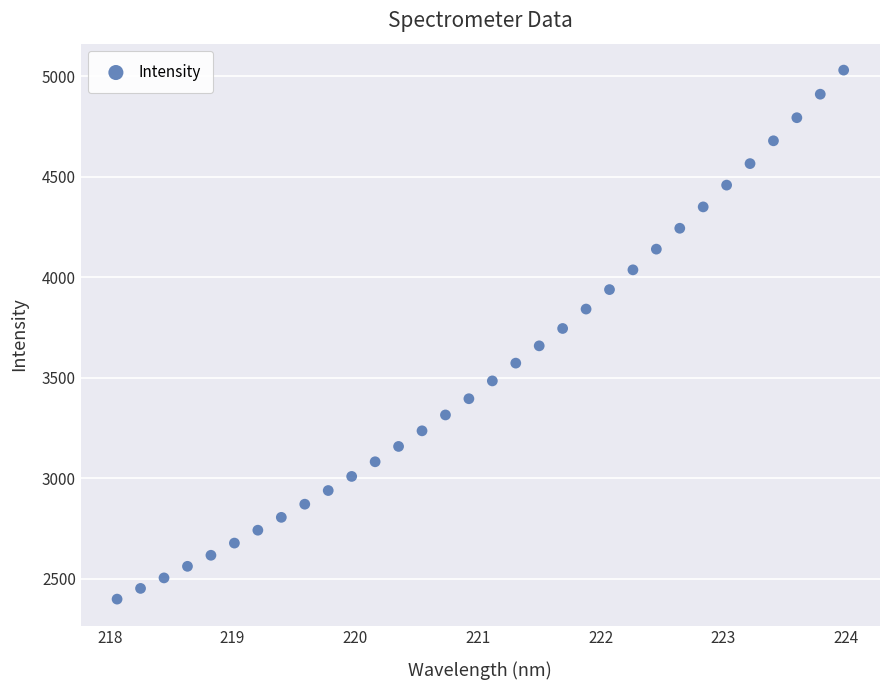

What is the range of Y values (max minus min)?

2632.2